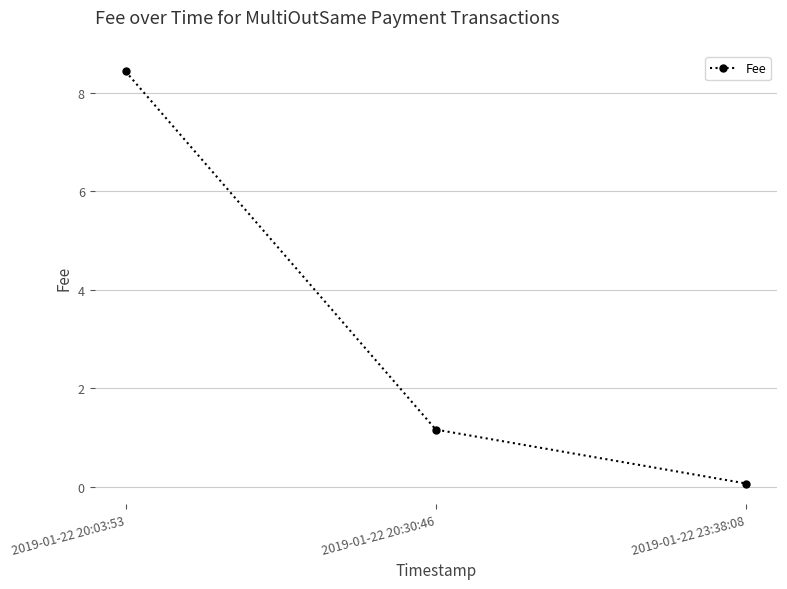

How many data points are less than 1?

1